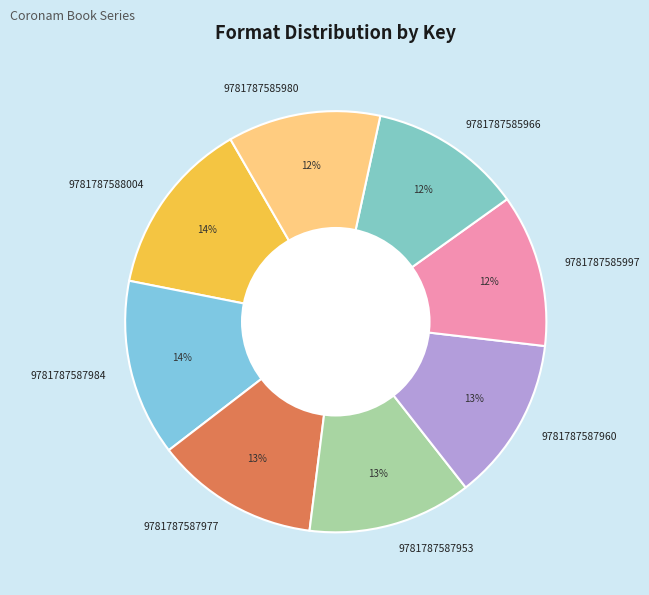

Is it true that 9781787585997 is 12% of the pie?

True